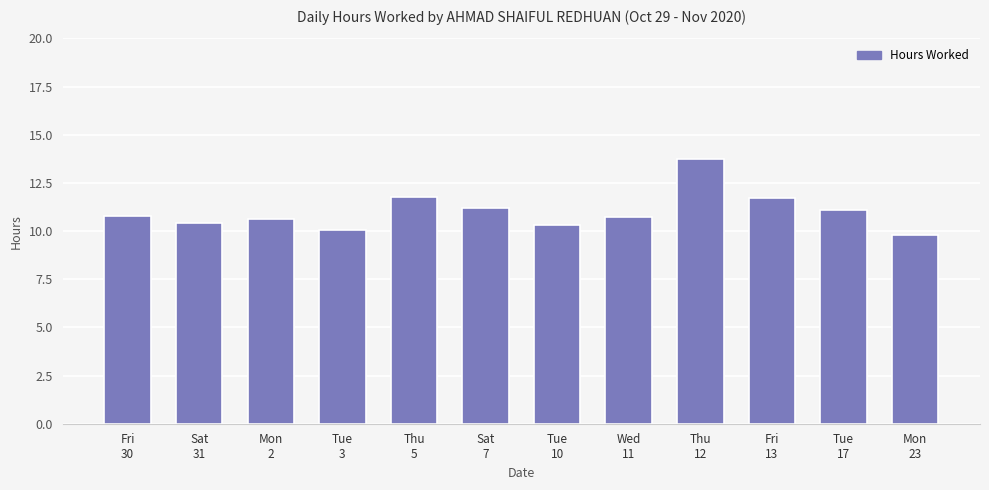

What is the average value?

11.0